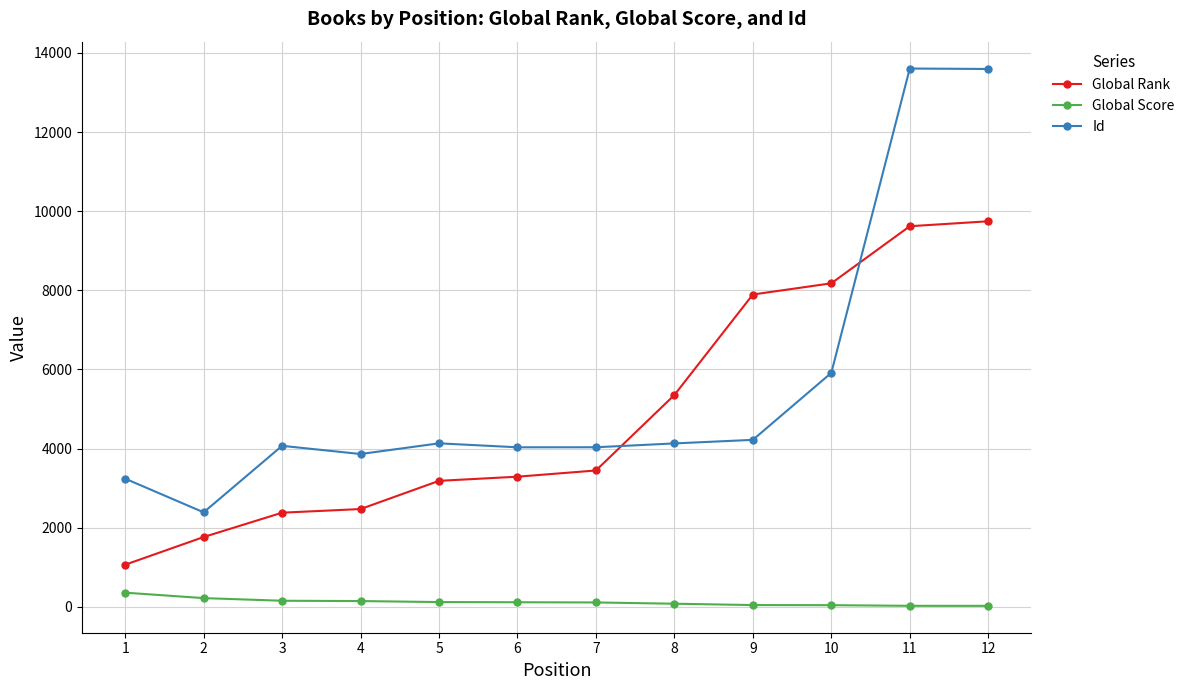

How many times do Id and Global Rank cross each other?

2